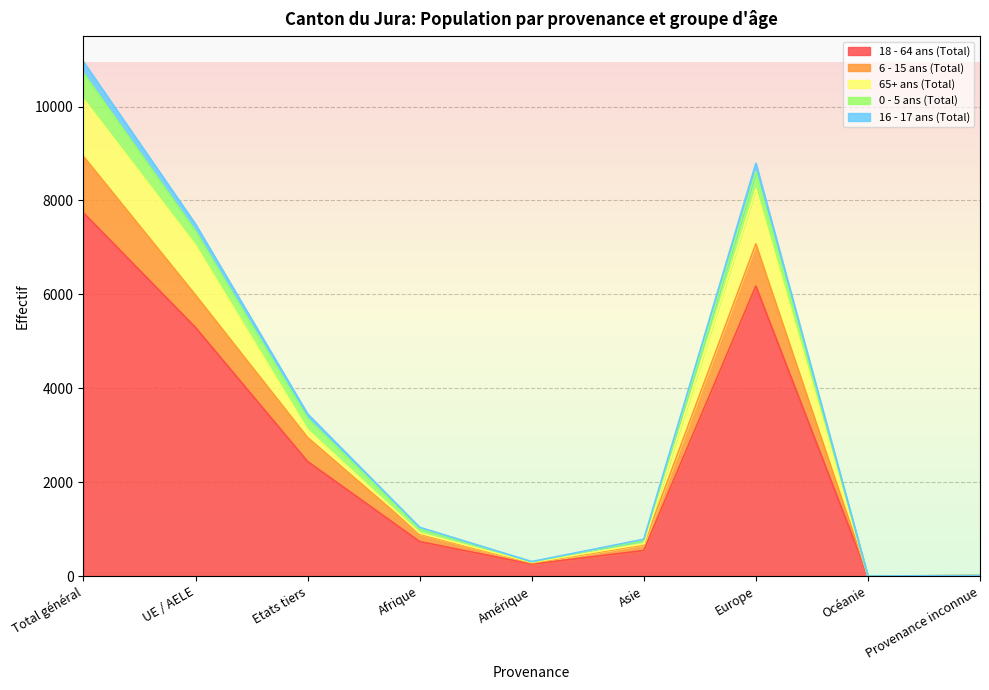

Which label corresponds to the largest value in the chart?

Total général